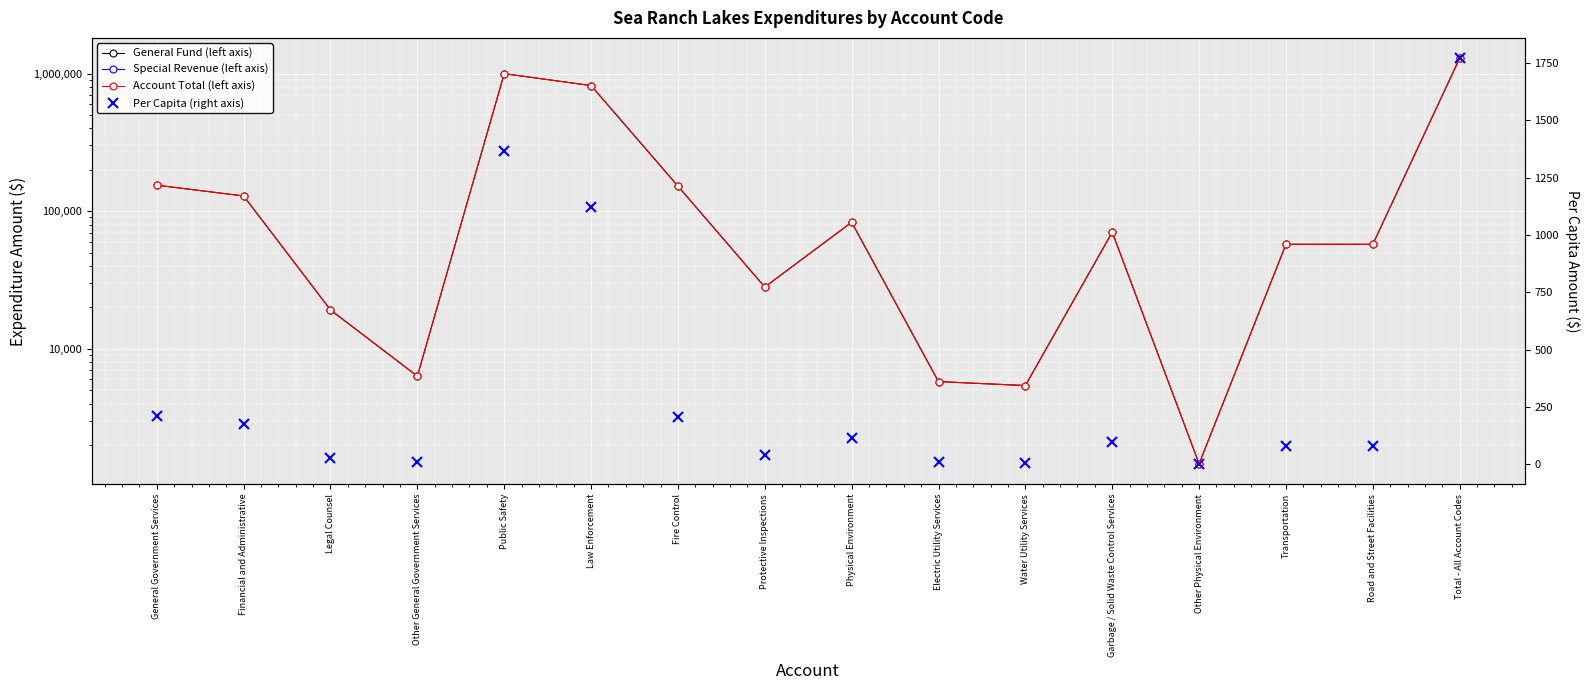

At which category does Per Capita (right axis) reach its first local valley?

Other General Government Services